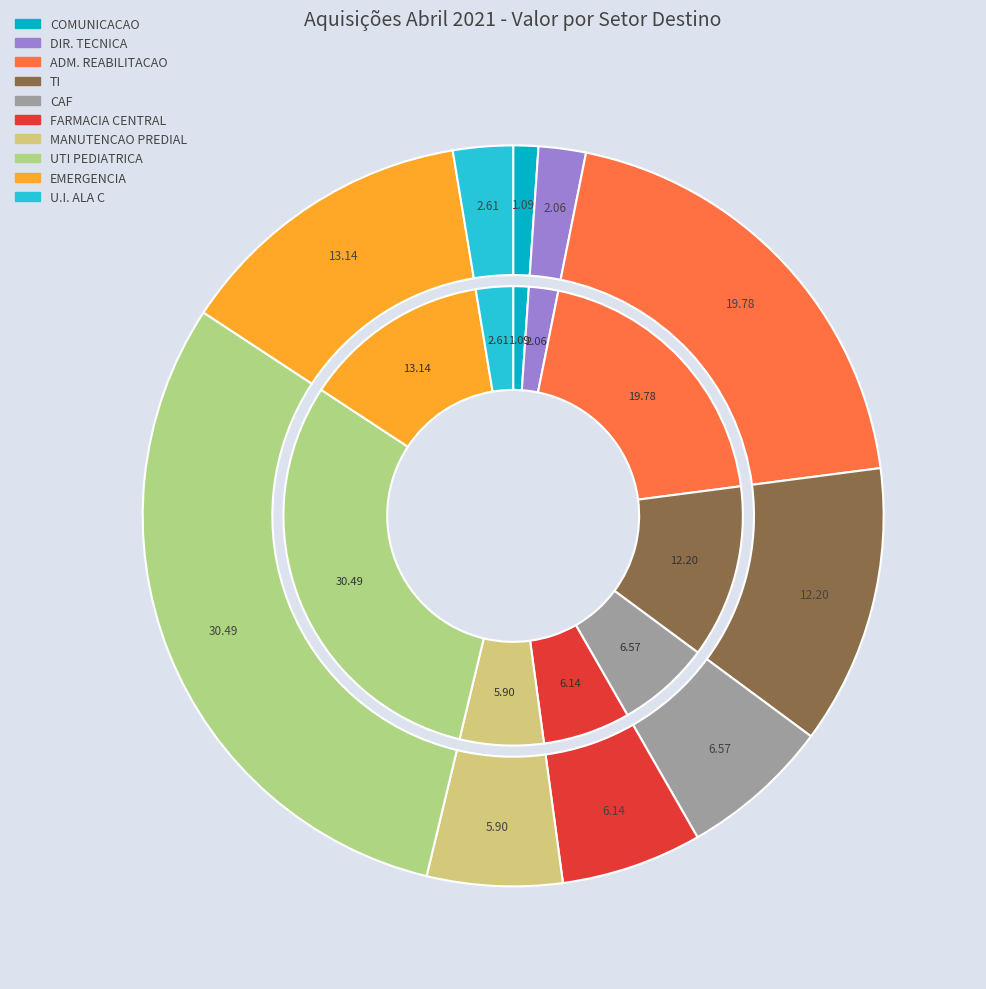

Is it true that HDT - FARMACIA CENTRAL is 12% of the pie?

False